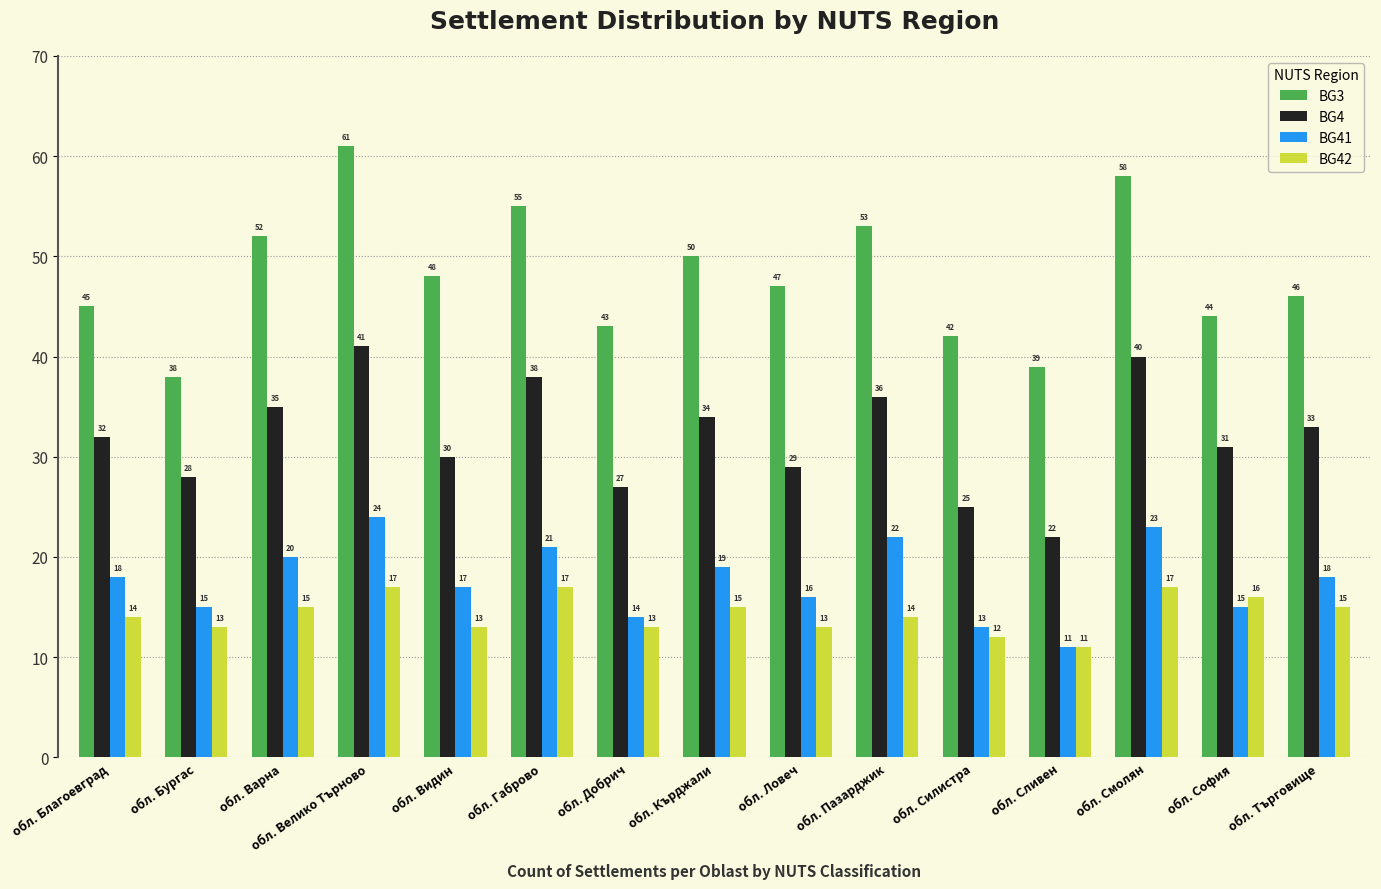

Reading right to left, list all the values displayed in this chart.

BG3: обл. Търговище=46	обл. София=44	обл. Смолян=58	обл. Сливен=39	обл. Силистра=42	обл. Пазарджик=53	обл. Ловеч=47	обл. Кърджали=50	обл. Добрич=43	обл. Габрово=55	обл. Видин=48	обл. Велико Търново=61	обл. Варна=52	обл. Бургас=38	обл. Благоевград=45
BG4: обл. Търговище=33	обл. София=31	обл. Смолян=40	обл. Сливен=22	обл. Силистра=25	обл. Пазарджик=36	обл. Ловеч=29	обл. Кърджали=34	обл. Добрич=27	обл. Габрово=38	обл. Видин=30	обл. Велико Търново=41	обл. Варна=35	обл. Бургас=28	обл. Благоевград=32
BG41: обл. Търговище=18	обл. София=15	обл. Смолян=23	обл. Сливен=11	обл. Силистра=13	обл. Пазарджик=22	обл. Ловеч=16	обл. Кърджали=19	обл. Добрич=14	обл. Габрово=21	обл. Видин=17	обл. Велико Търново=24	обл. Варна=20	обл. Бургас=15	обл. Благоевград=18
BG42: обл. Търговище=15	обл. София=16	обл. Смолян=17	обл. Сливен=11	обл. Силистра=12	обл. Пазарджик=14	обл. Ловеч=13	обл. Кърджали=15	обл. Добрич=13	обл. Габрово=17	обл. Видин=13	обл. Велико Търново=17	обл. Варна=15	обл. Бургас=13	обл. Благоевград=14